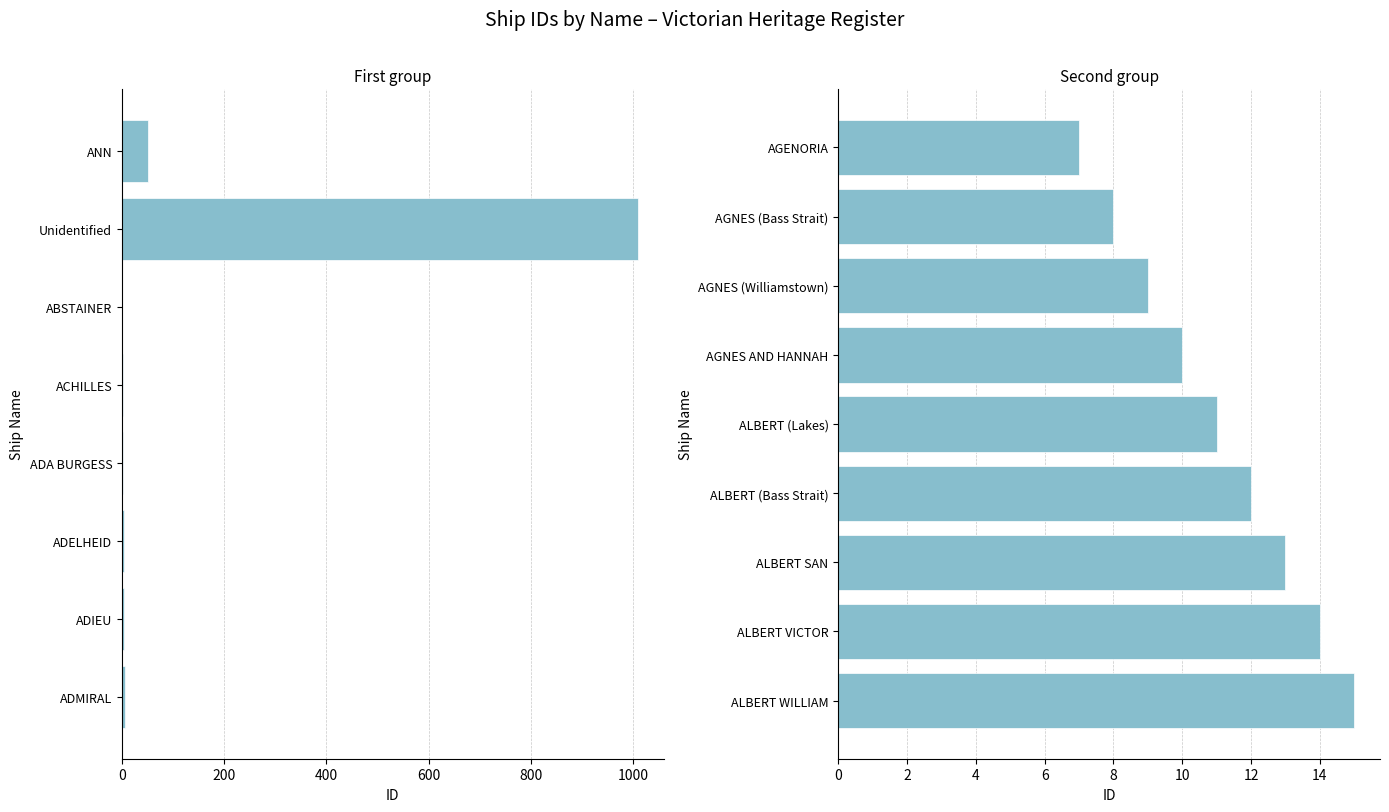

Reading left to right, extract all data points from this chart.

51	1009	1	2	3	4	5	6	7	8	9	10	11	12	13	14	15